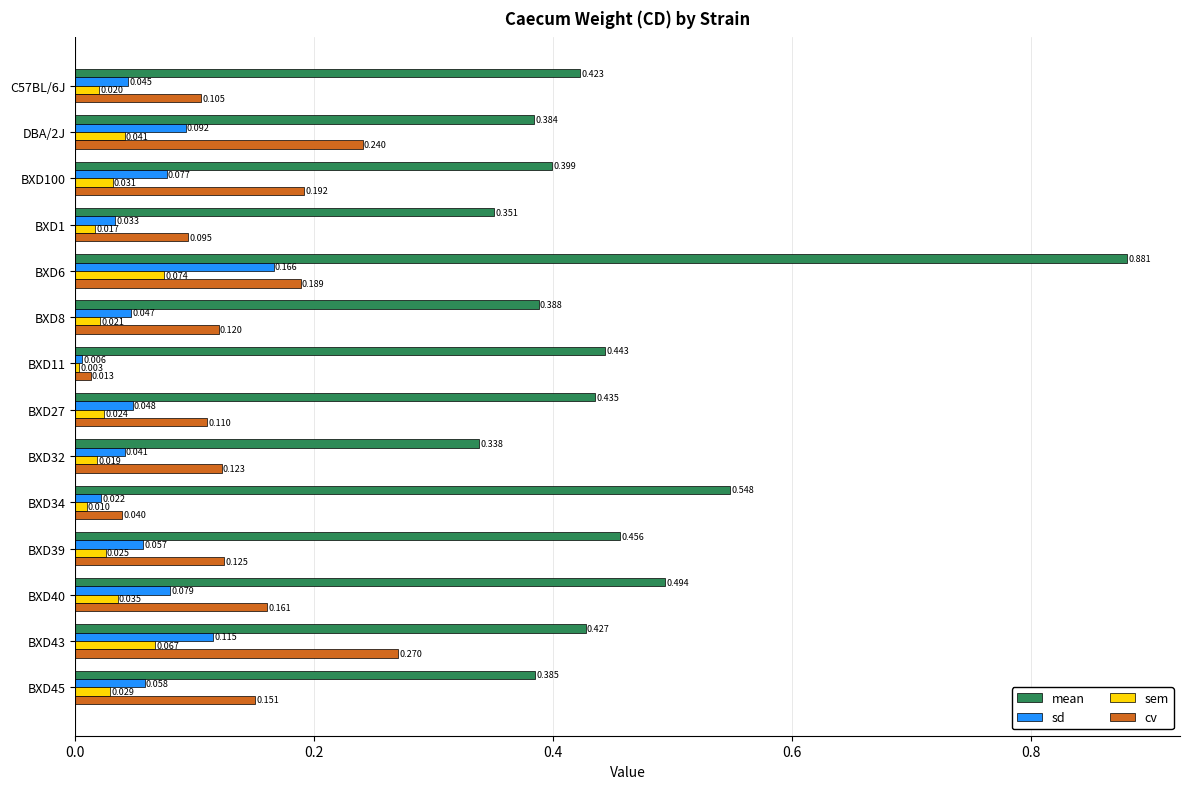

Which series changed the most between BXD8 and BXD11?

cv